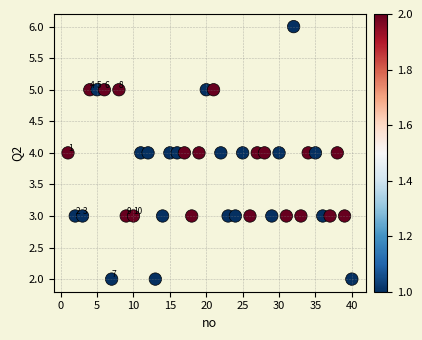

What is the range of Y values (max minus min)?

4